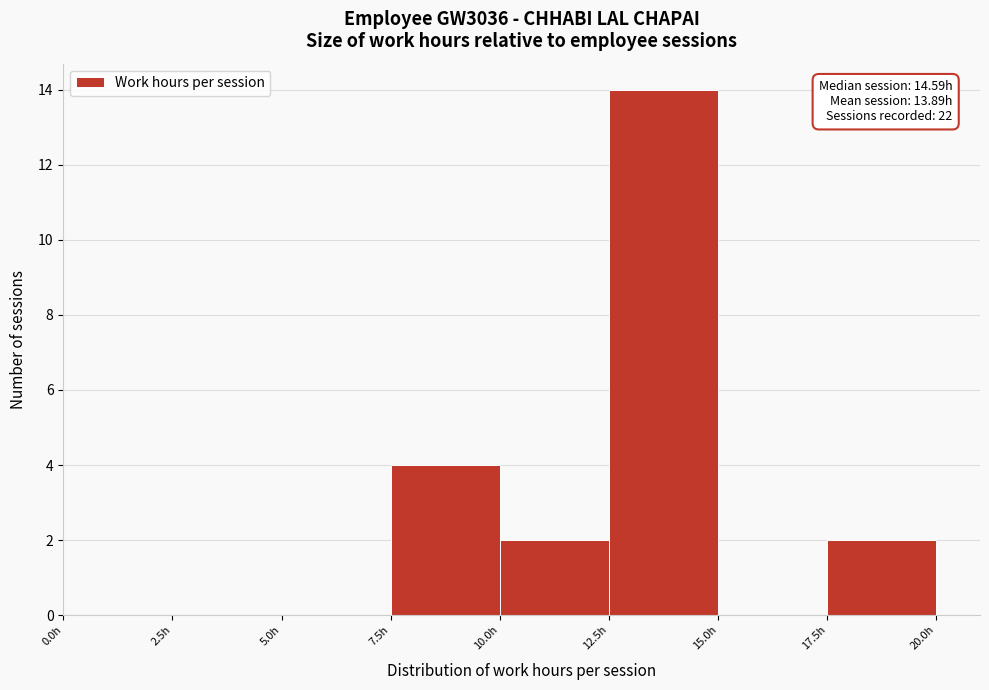

Which range on the x-axis has the tallest bar?

12.5 to 15.0